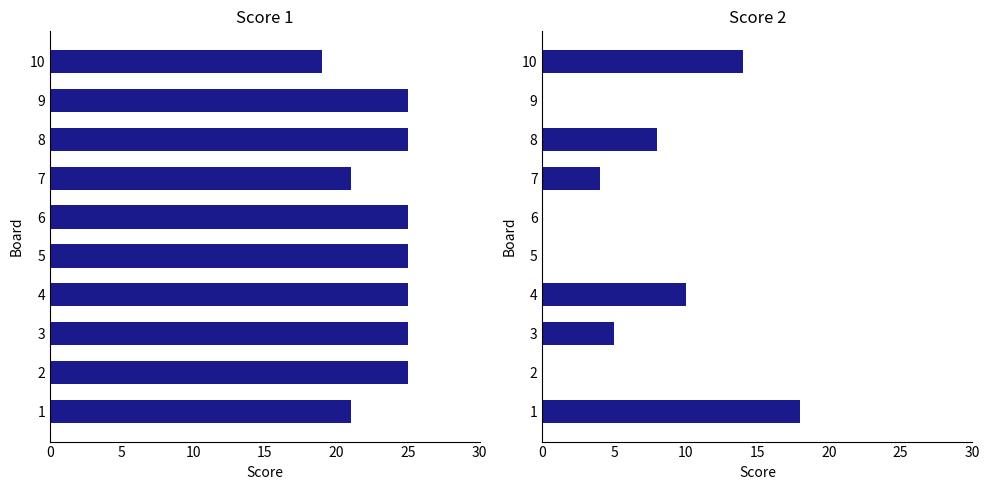

Rank the series at 7 from lowest to highest value.

Score 2, Score 1